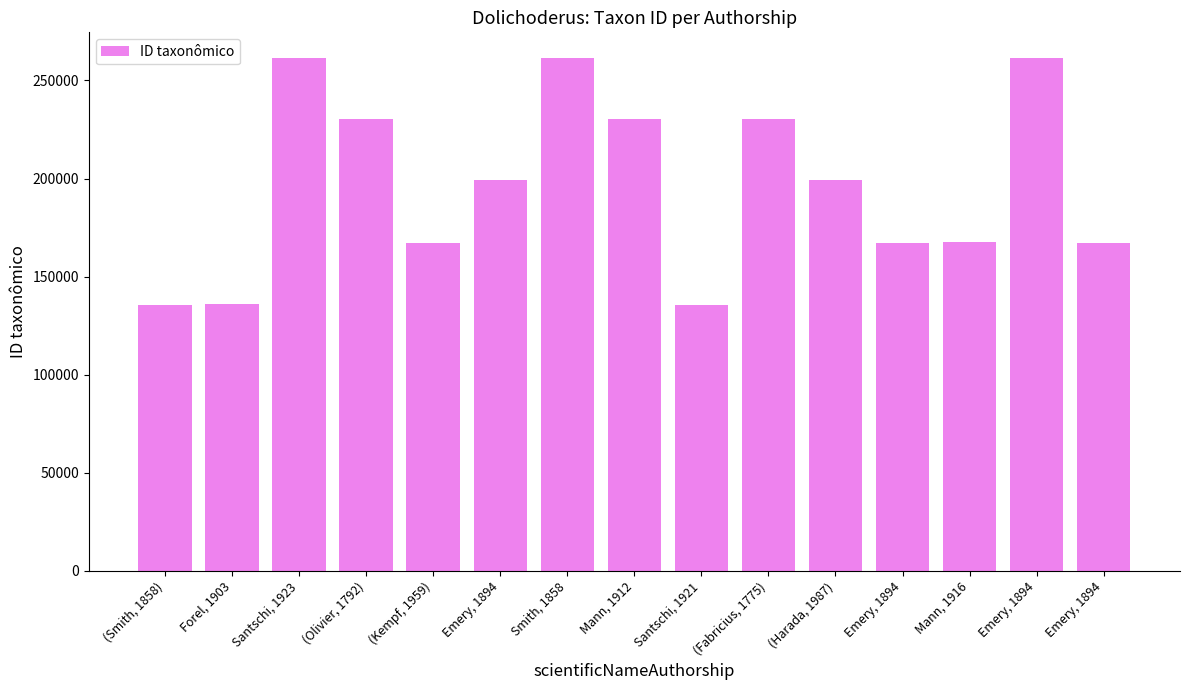

What is the difference between the second highest and second lowest values?

125707